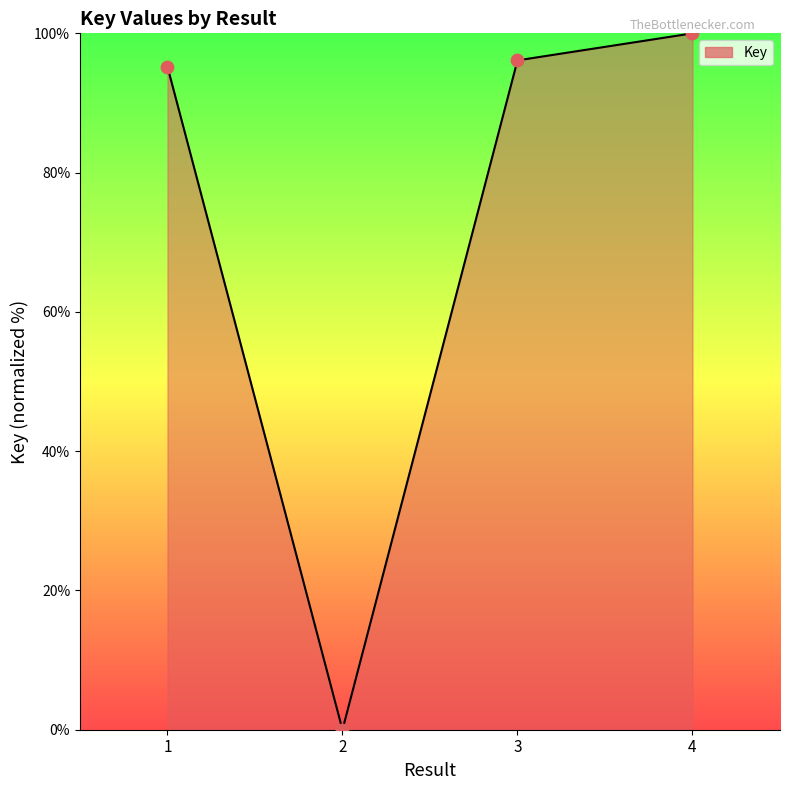

What is the change in value from 2 to 3?

+96.1